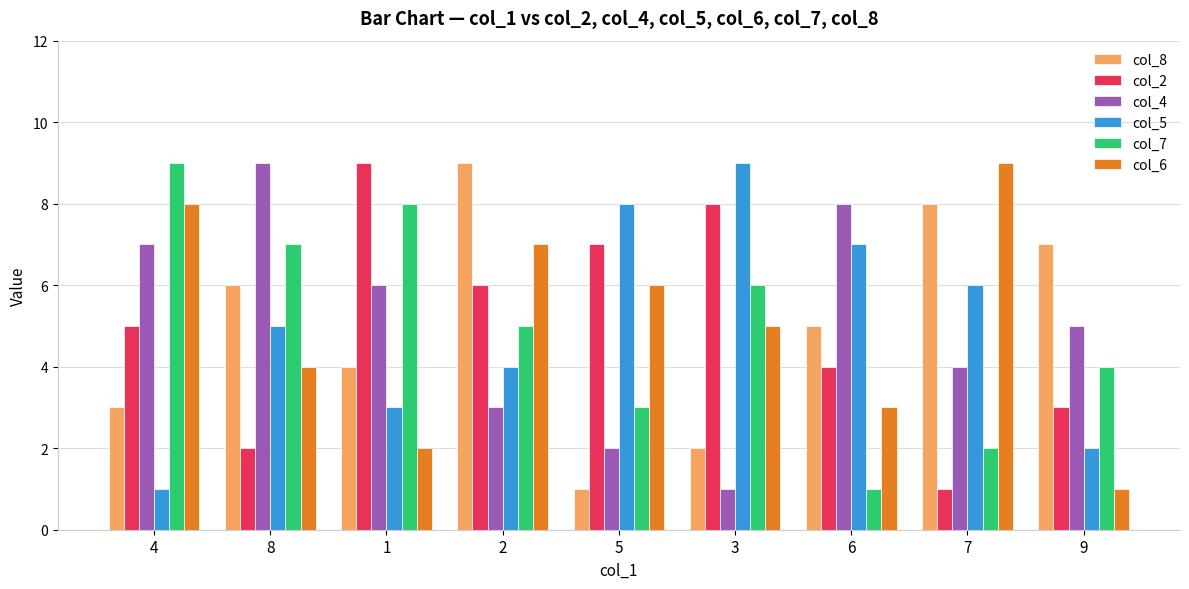

What are all the series names shown in the legend?

col_8, col_2, col_4, col_5, col_7, col_6